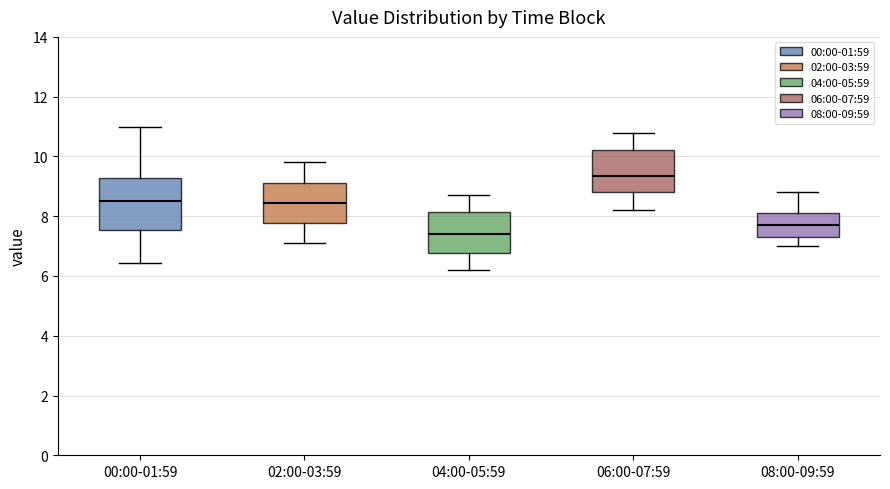

Reading left to right, transcribe this box plot: for each box, give where its median line is, the range the box spans, and where its two whiskers end, as read against the y-axis. The values are not printed on the chart, so give them approximately, as read against the axis.

00:00-01:59: median 8.6, box 7.6 to 9.2, whiskers 6.4 to 11.0
02:00-03:59: median 8.4, box 7.8 to 9.2, whiskers 7.2 to 9.8
04:00-05:59: median 7.4, box 6.8 to 8.2, whiskers 6.2 to 8.8
06:00-07:59: median 9.4, box 8.8 to 10.2, whiskers 8.2 to 10.8
08:00-09:59: median 7.8, box 7.4 to 8.2, whiskers 7.0 to 8.8